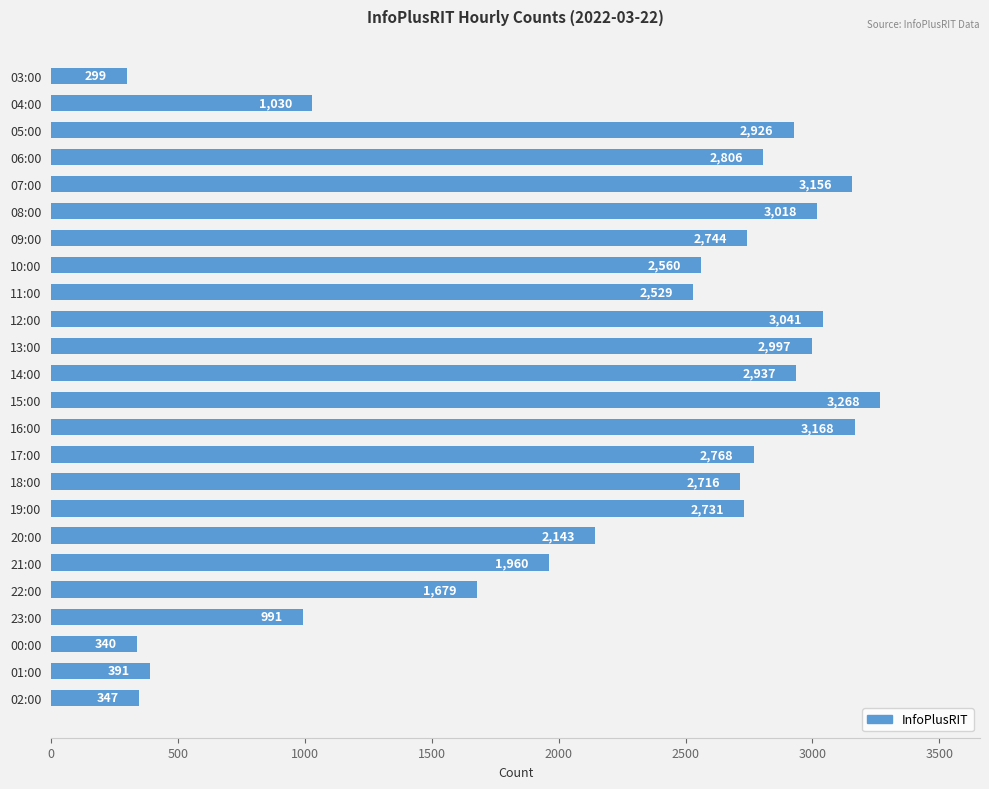

Reading bottom to top, transcribe all the data shown in this chart.

347	391	340	991	1679	1960	2143	2731	2716	2768	3168	3268	2937	2997	3041	2529	2560	2744	3018	3156	2806	2926	1030	299